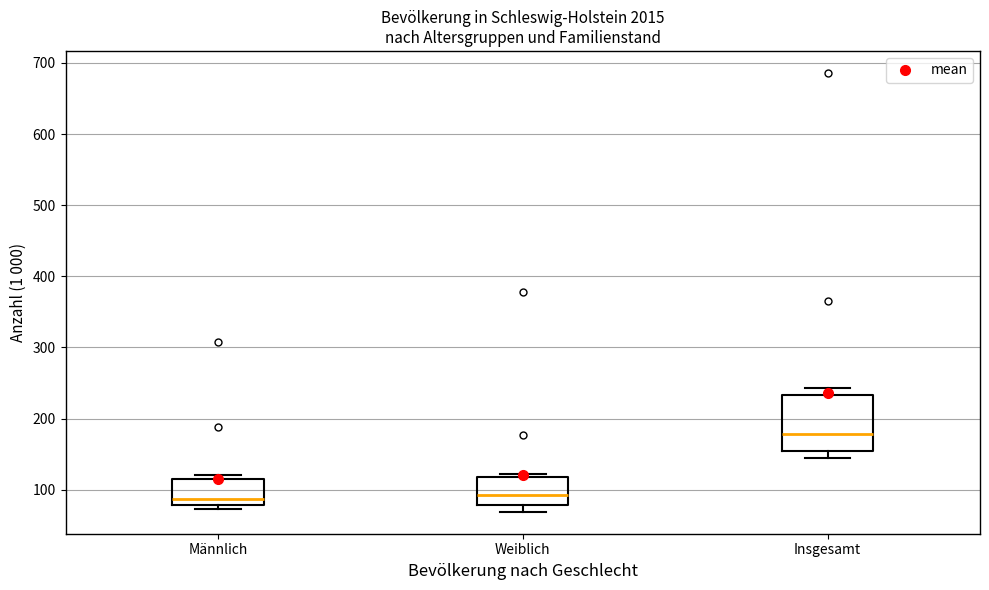

Which box is the tallest, from its lower edge to its upper edge?

Insgesamt